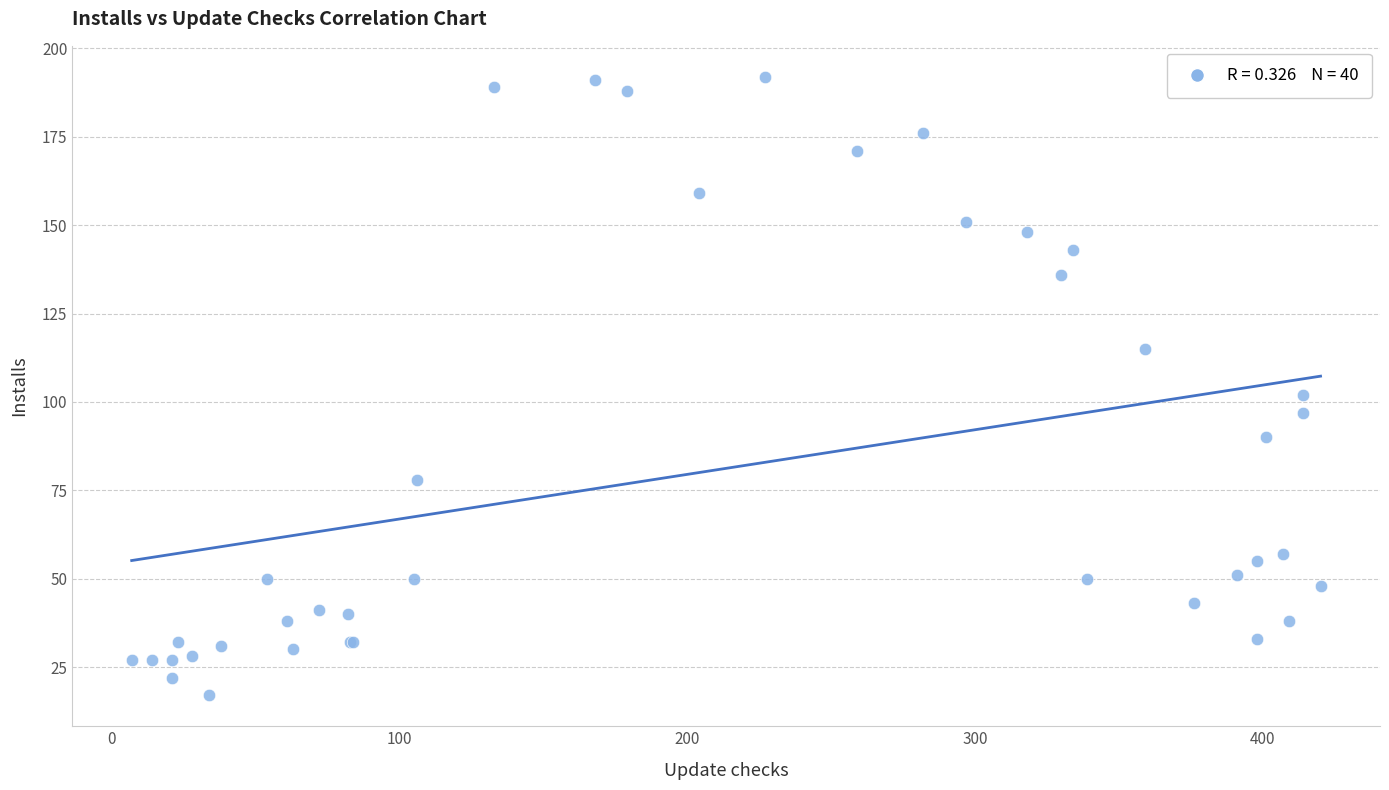

What Y value in the scatter plot is closest to 104?

102